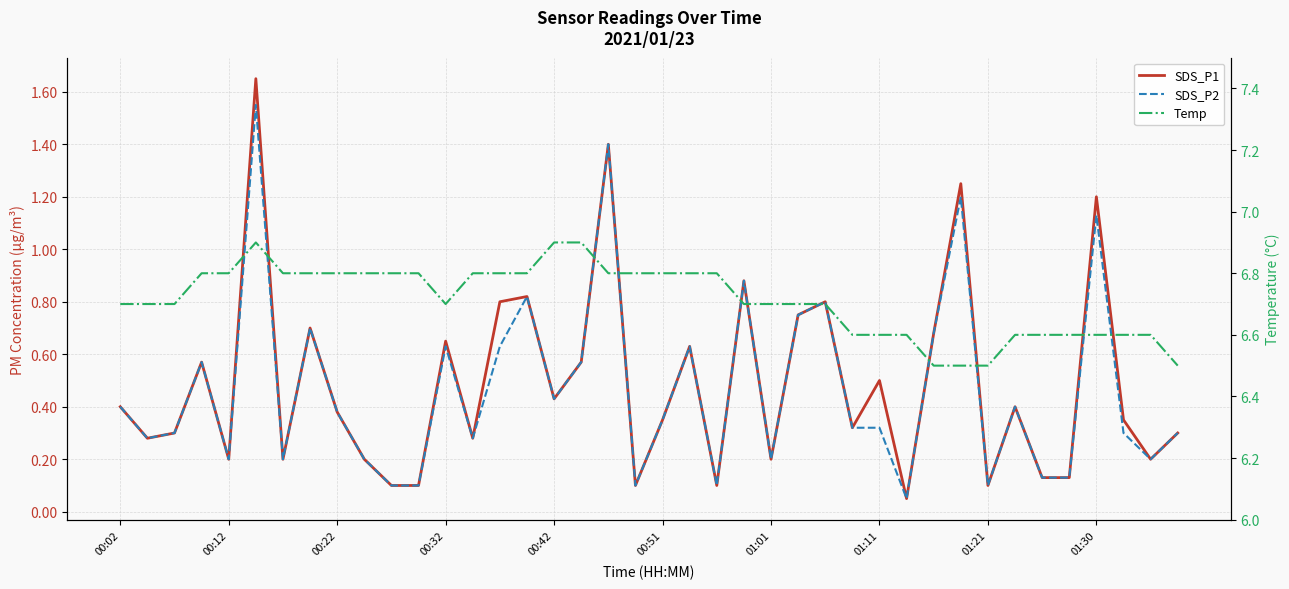

How many lines are shown in the chart?

3